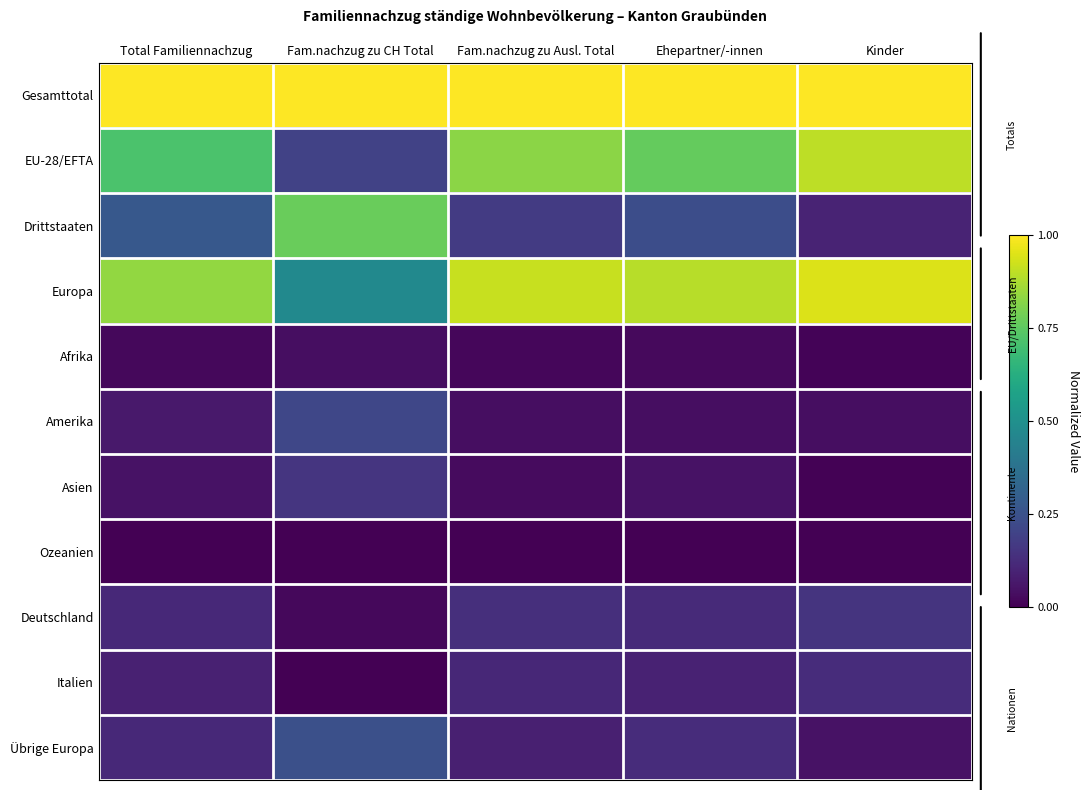

How many categories are shown in the chart?

5